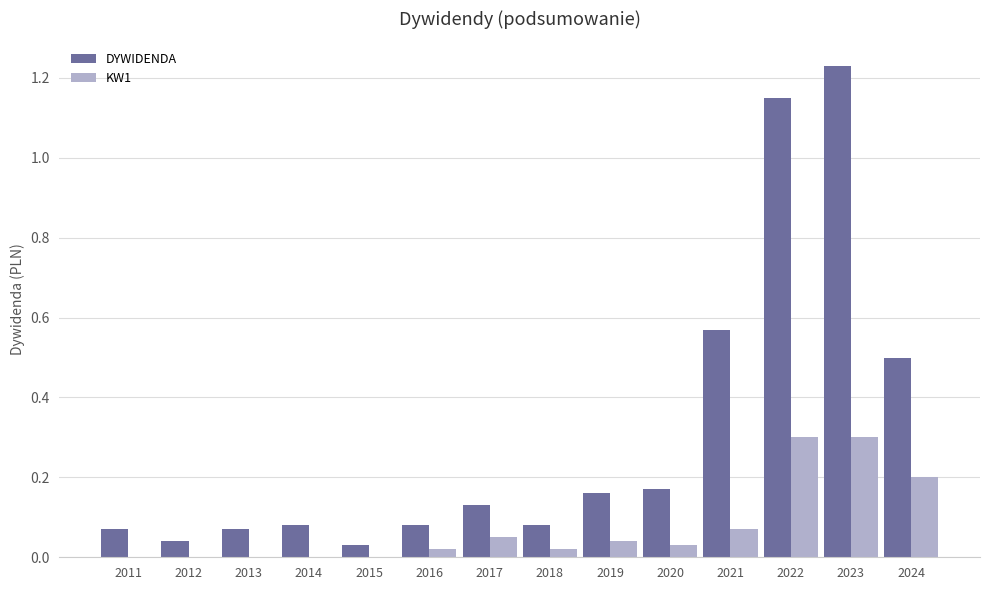

Does the chart contain stacked bars?

No